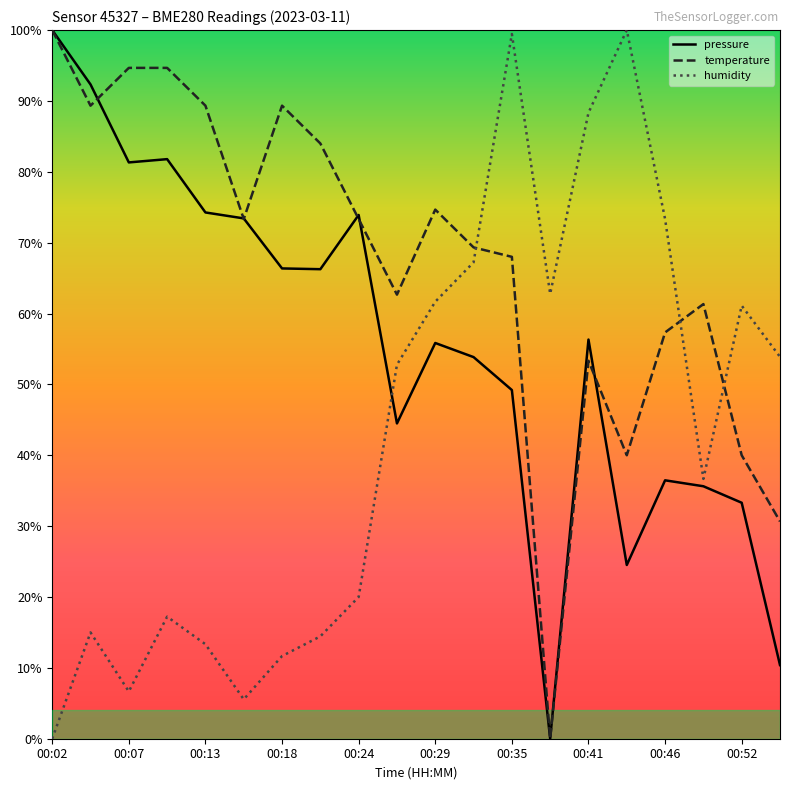

How many values in pressure are above zero?

19